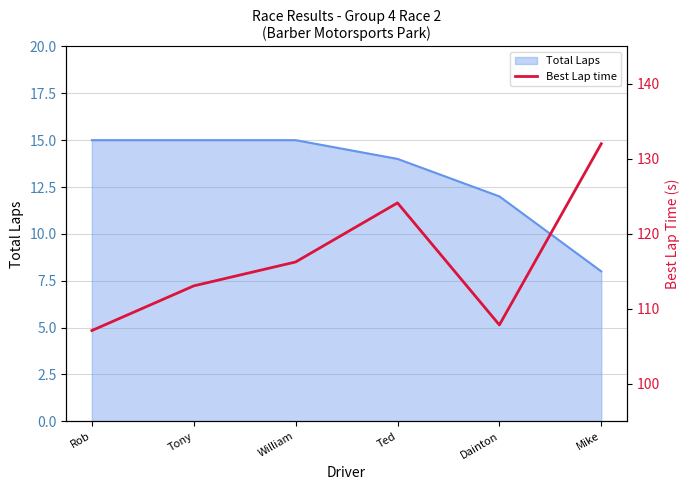

Is it true that the value at Rob is 107.1?

True